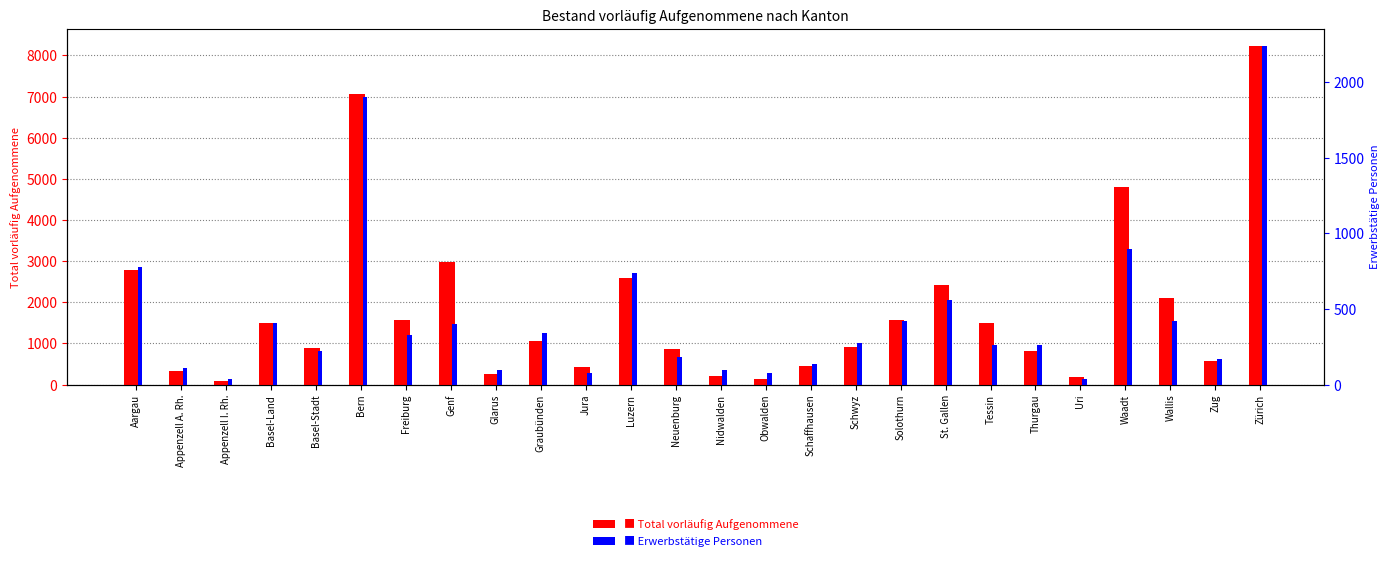

Reading left to right, list all the values displayed in this chart.

Total vorläufig Aufgenommene: 2774	317	76	1499	898	7057	1577	2985	267	1051	414	2598	865	200	146	460	901	1572	2431	1489	815	178	4793	2105	563	8236
Erwerbstätige Personen: 779	112	35	405	222	1899	329	397	98	342	76	738	180	95	73	133	276	418	562	262	260	39	896	420	169	2240